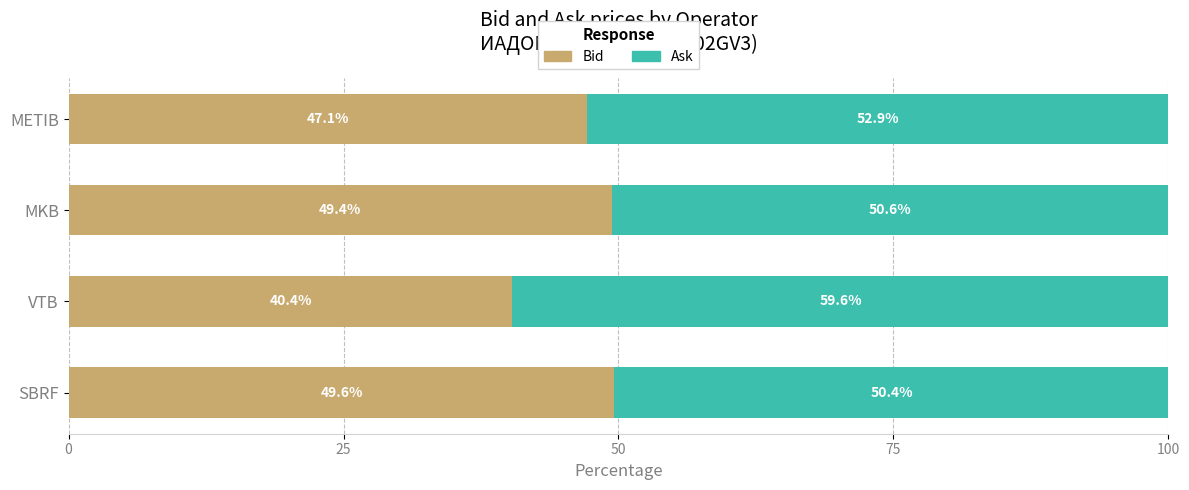

At which label is Bid closest to 44?

METIB